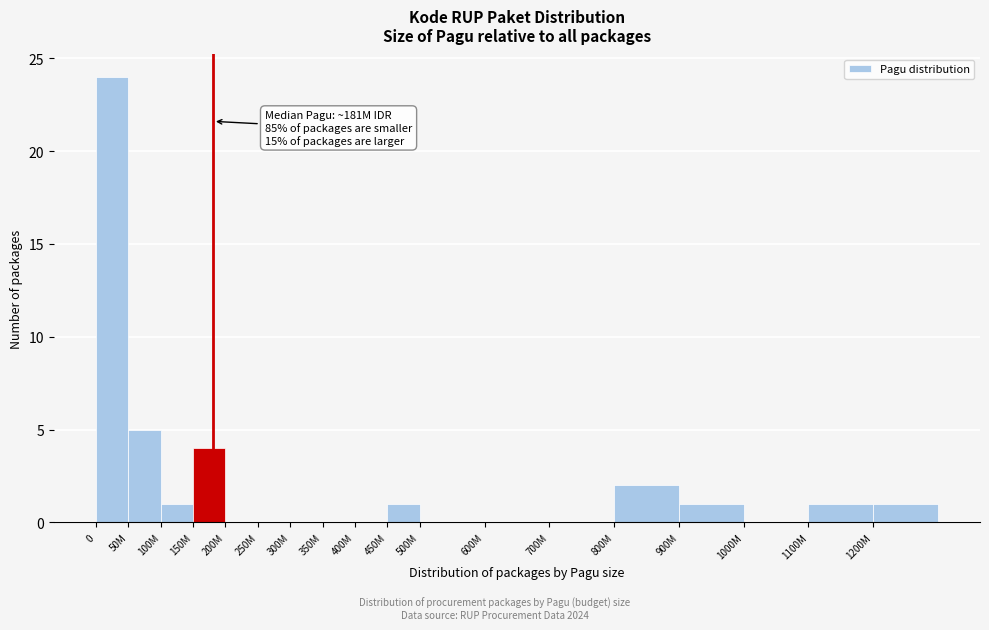

Reading left to right, transcribe all the data shown in this chart.

0=24	50M=5	100M=1	150M=4	200M=0	250M=0	300M=0	350M=0	400M=0	450M=1	500M=0	600M=0	700M=0	800M=2	900M=1	1000M=0	1100M=1	1200M=1